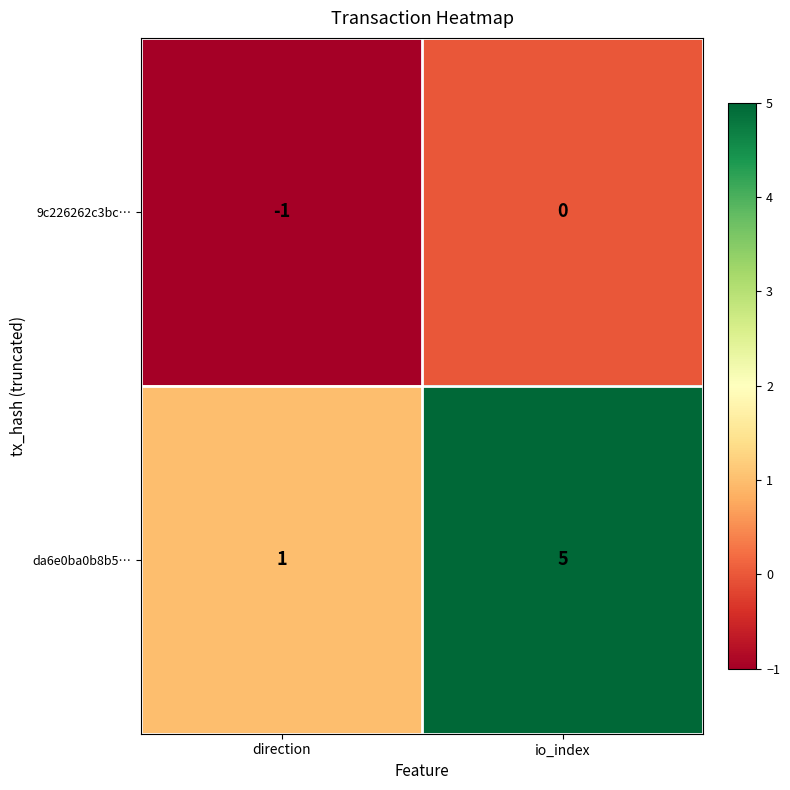

Count the number of categories in the chart.

2